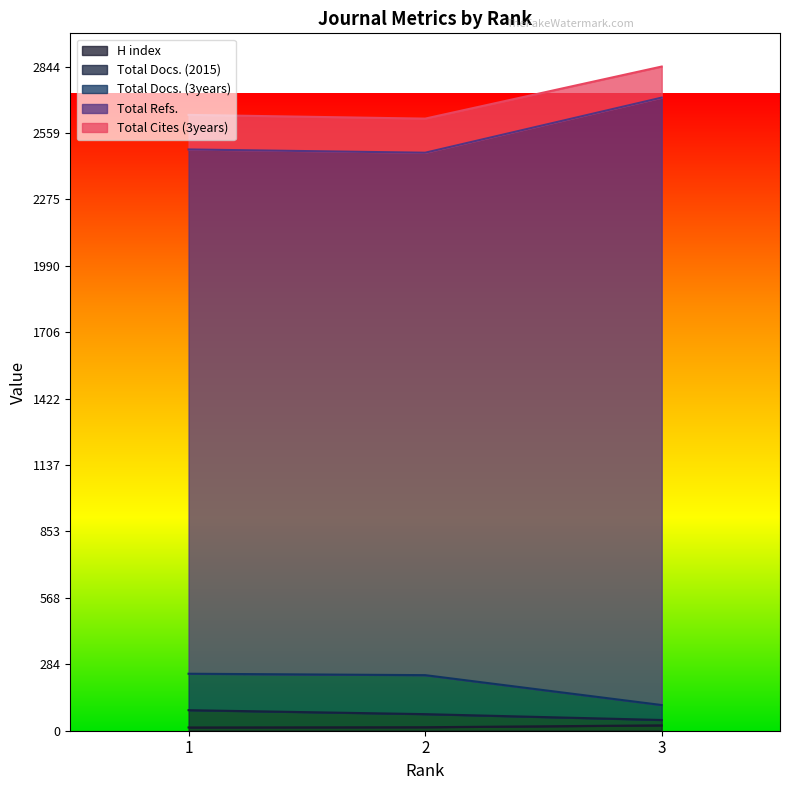

Count the Total Docs. (2015) values in the range 46 to 88.

3